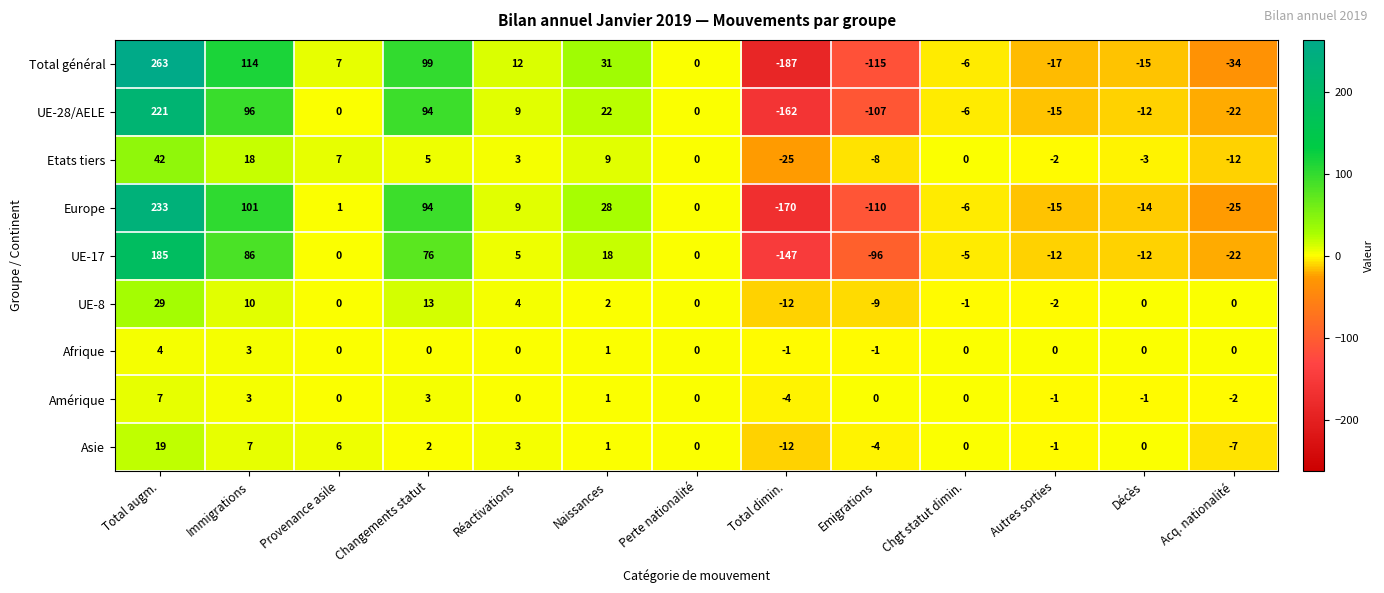

What is the greatest value displayed?

263